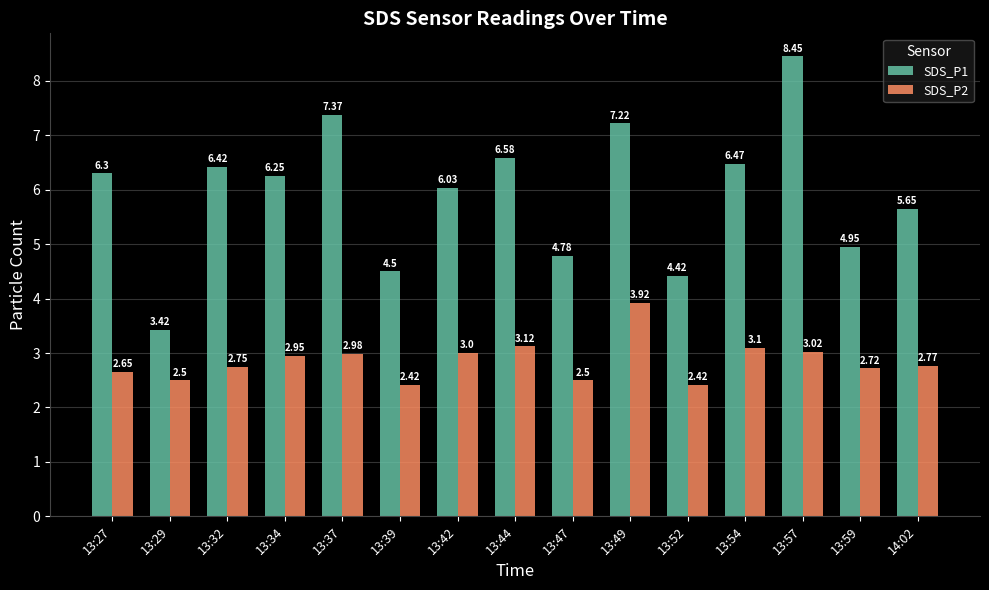

What is the value of the SDS_P1 bar at the 11th from the left?

4.4